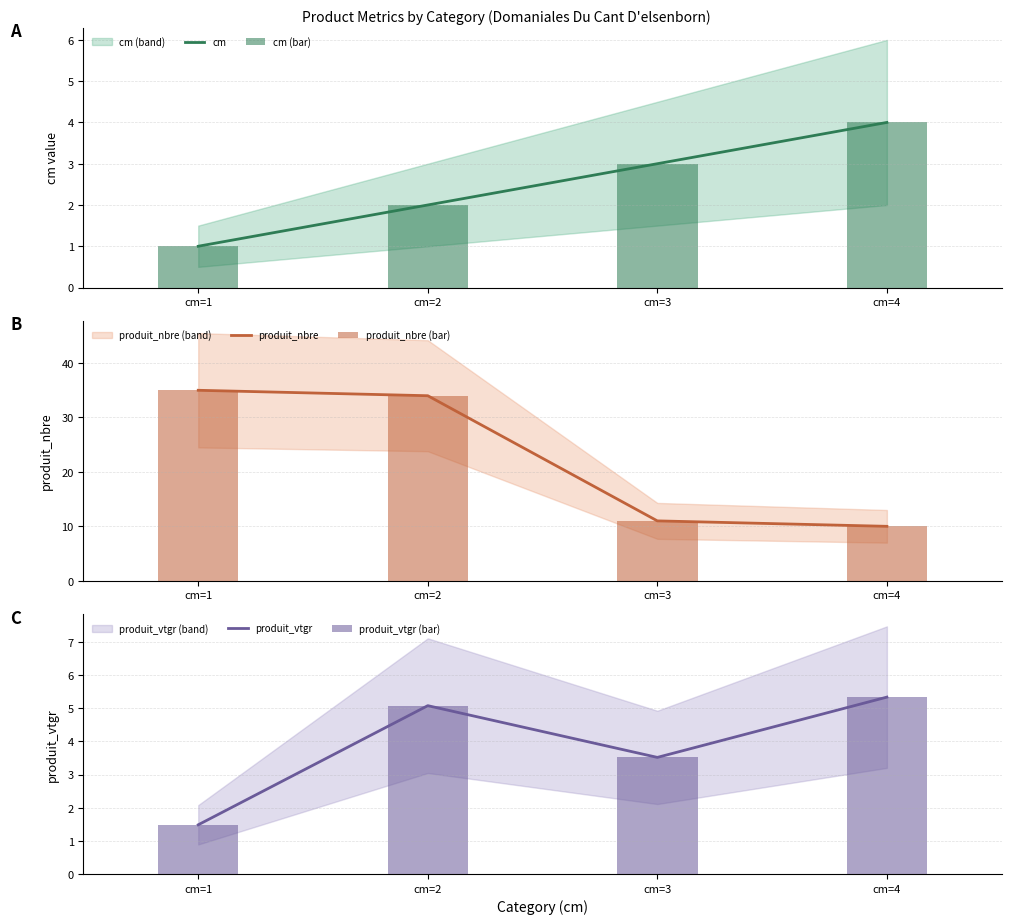

Reading right to left, transcribe all the data shown in this chart.

cm: 4.0	3.0	2.0	1.0
cm (bar): 4.0	3.0	2.0	1.0
produit_nbre: 10.0	11.0	34.0	35.0
produit_nbre (bar): 10.0	11.0	34.0	35.0
produit_vtgr: 5.3	3.5	5.1	1.5
produit_vtgr (bar): 5.3	3.5	5.1	1.5